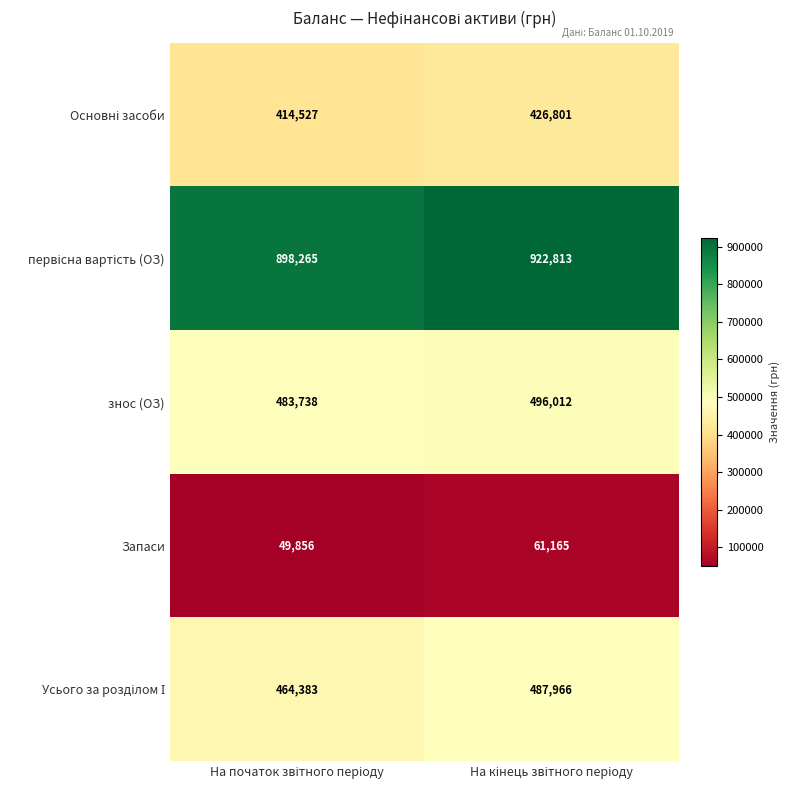

What is the greatest value displayed?

922813